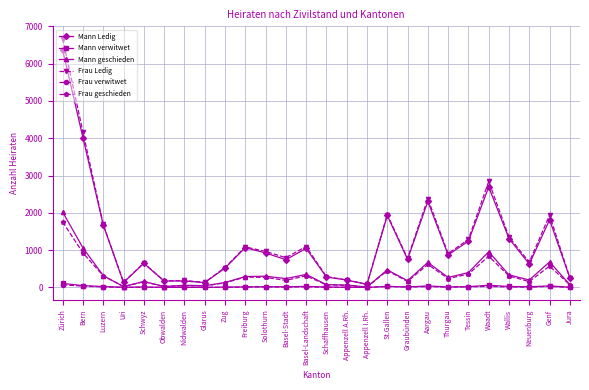

What is the total value across all series at Schaffhausen?

728